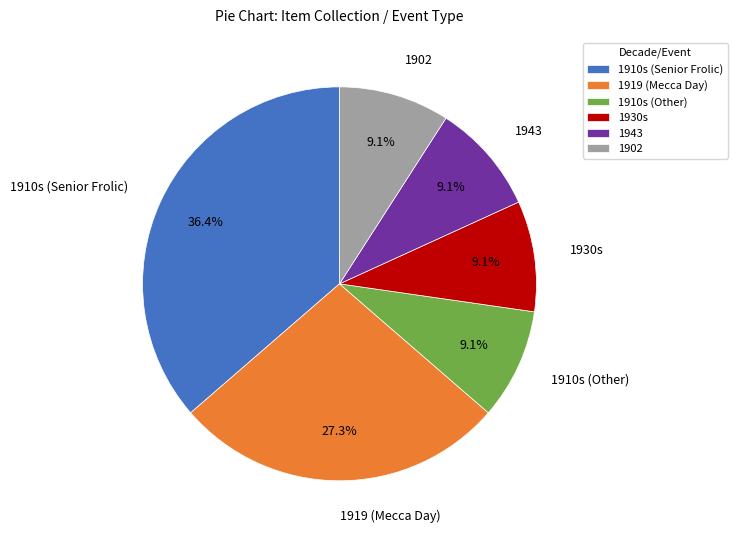

Combined, do 1930s and 1910s (Other) account for over 50%?

No